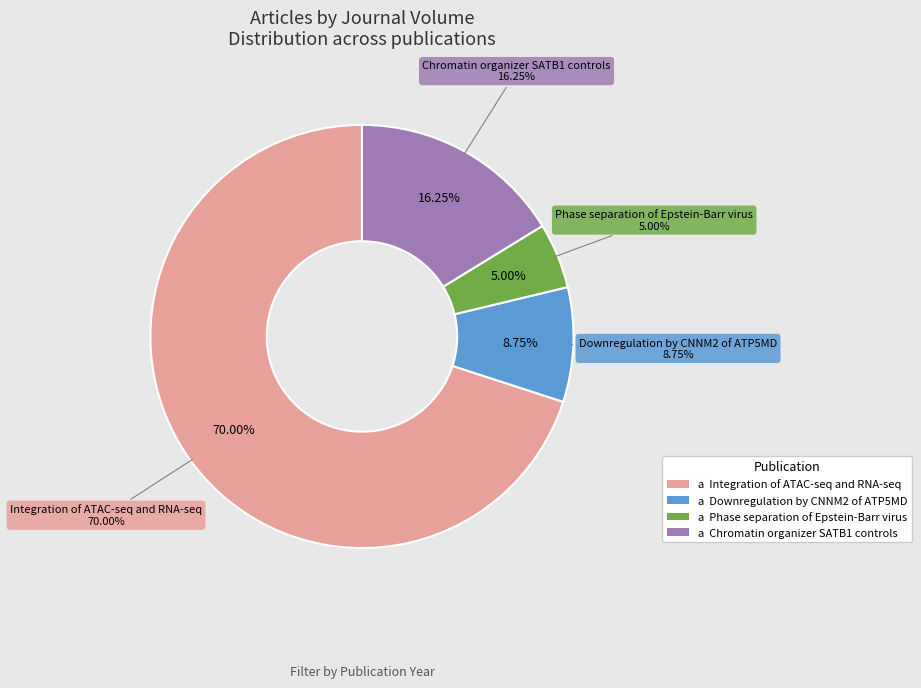

To the nearest percent, what is the difference between the Integration of ATAC-seq and RNA-seq and Phase separation of Epstein-Barr virus slice percentages?

65%